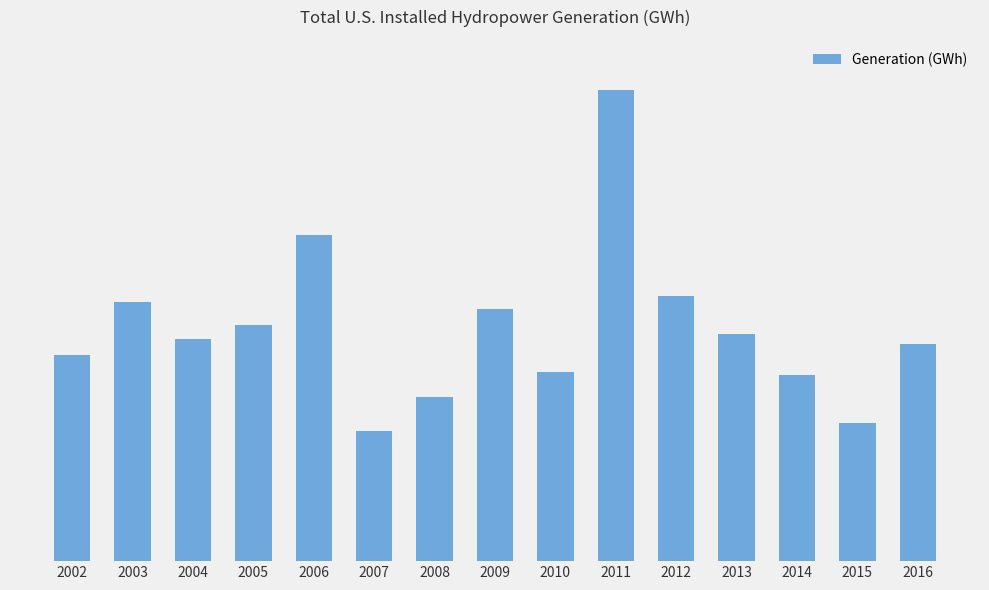

Are the bars grouped side by side (vs. stacked)?

No